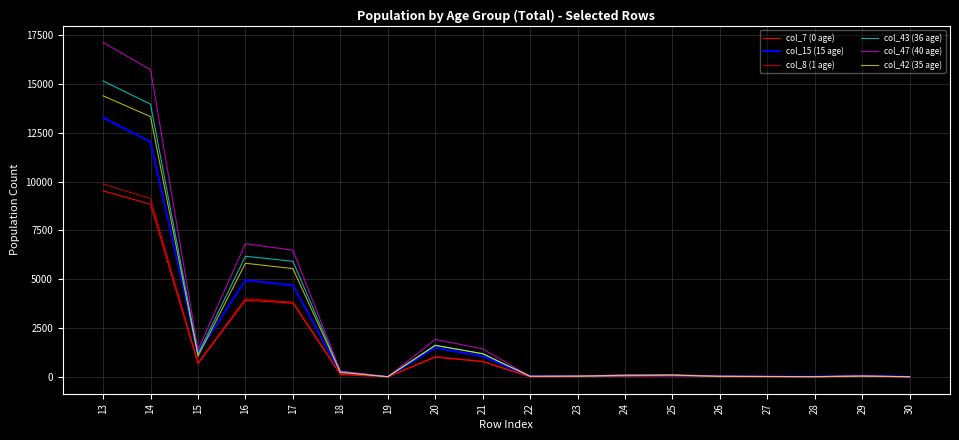

True or false: col_7 (0 age) and col_42 (35 age) cross at least once.

False